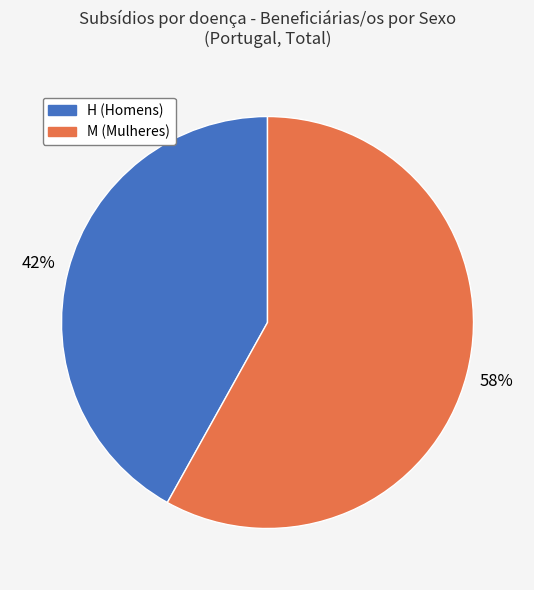

What is the ratio of the value at H to the value at M?

0.7